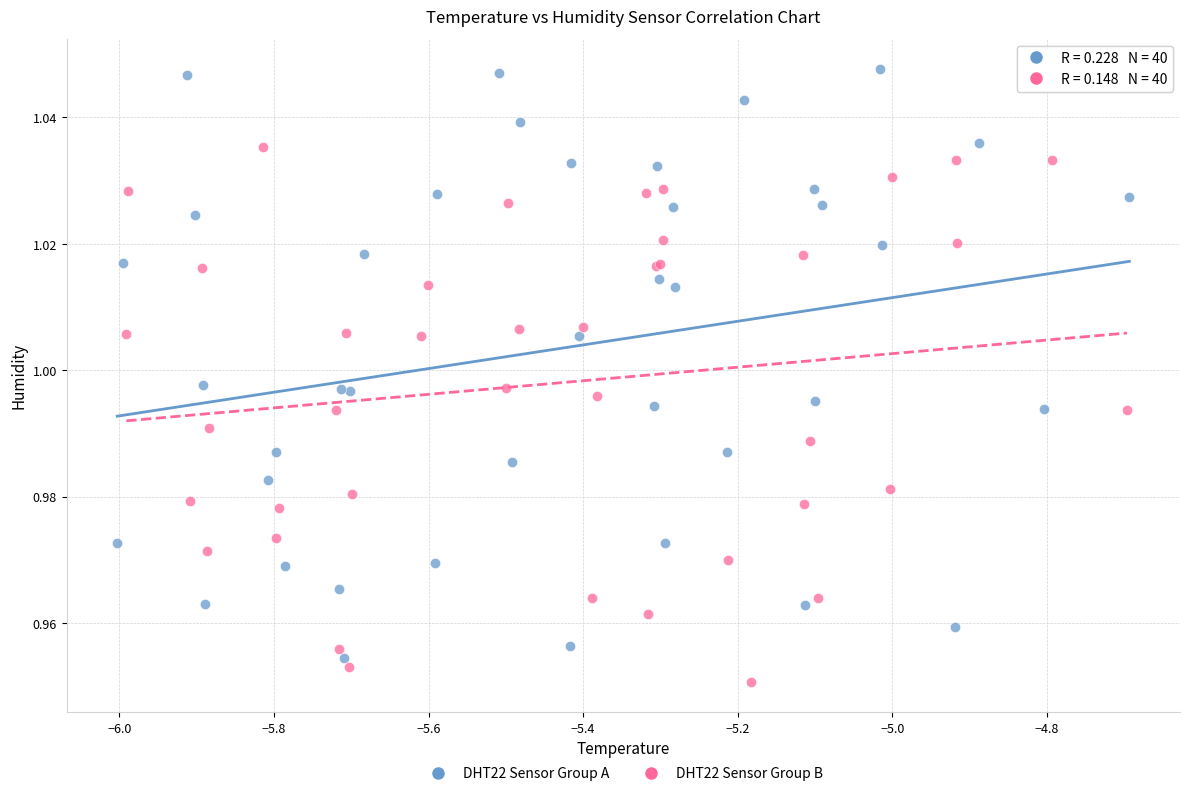

Which series contains the lowest Y value?

DHT22 Sensor Group B